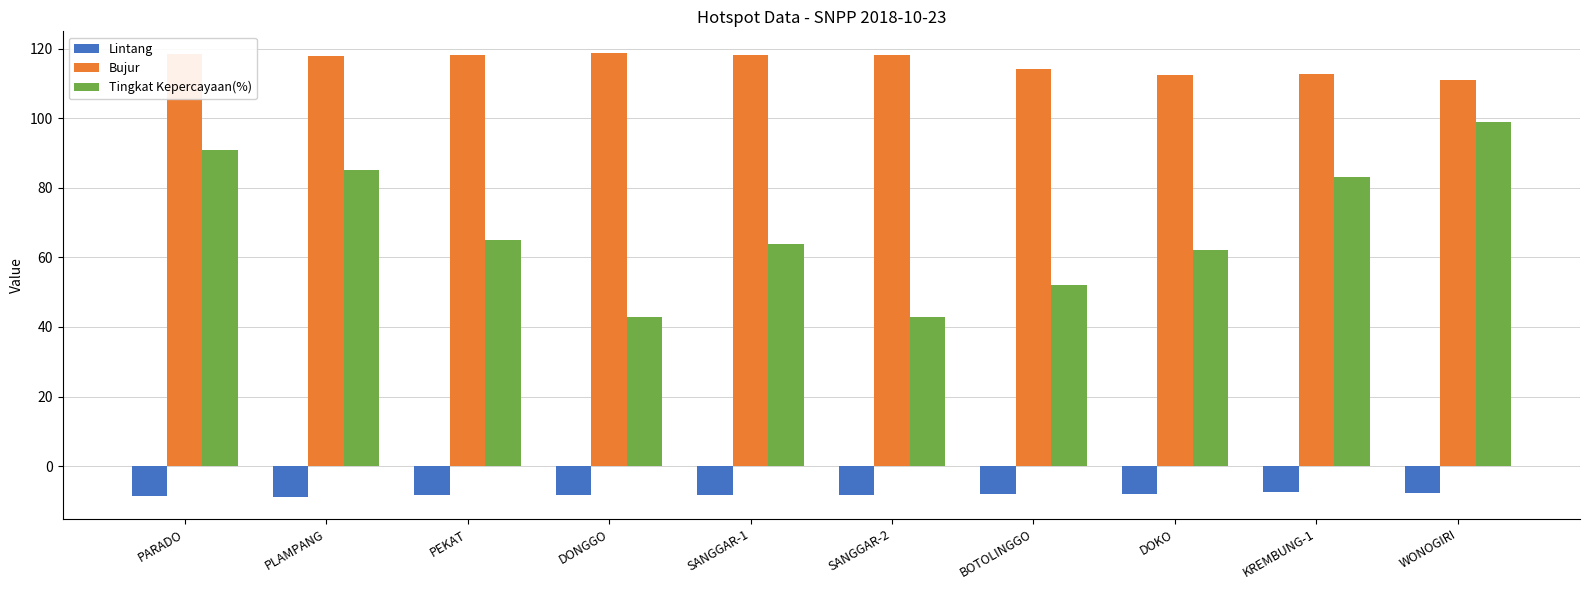

What position from the right is DONGGO?

7